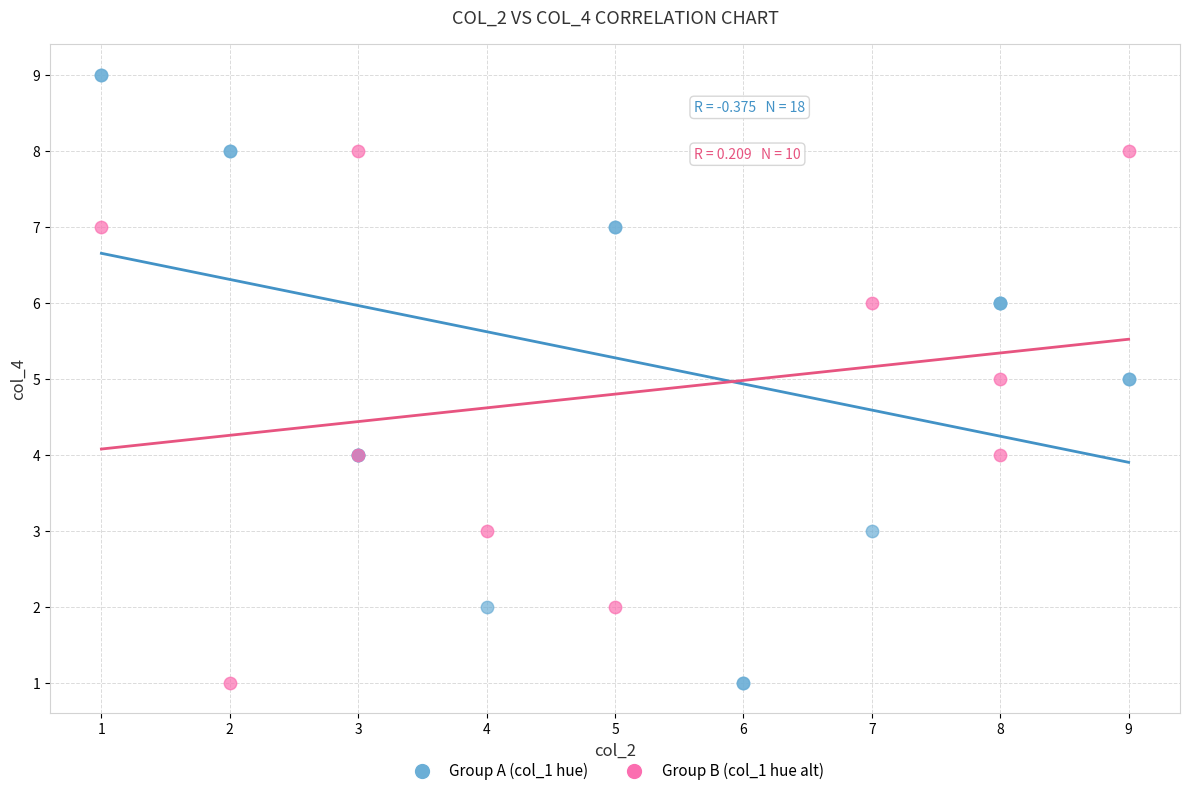

Which series has the widest spread of Y values?

Group A (col_1 hue)